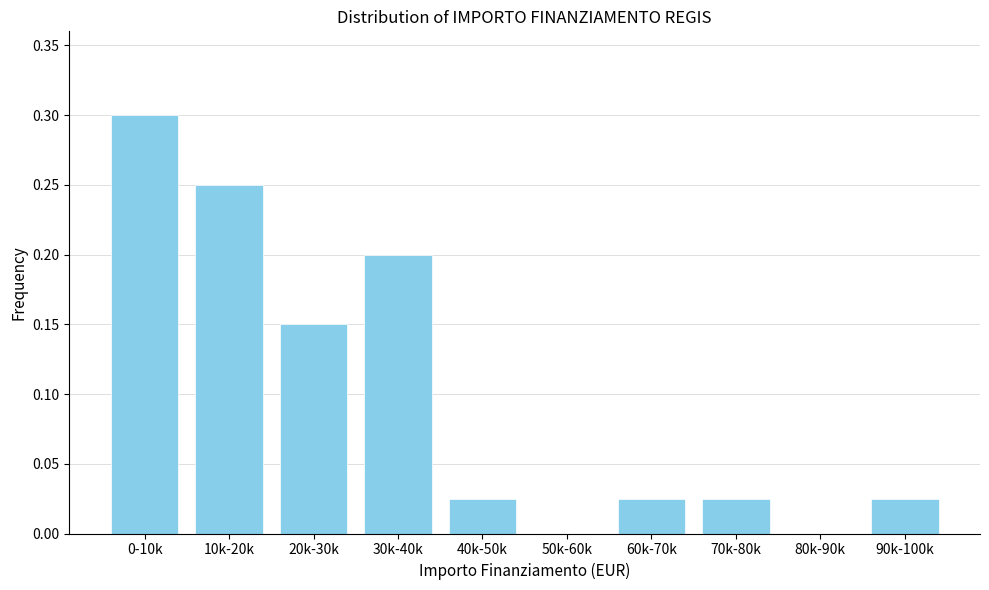

The chart shows a value of 0.0 at 80k-90k. True or false?

True